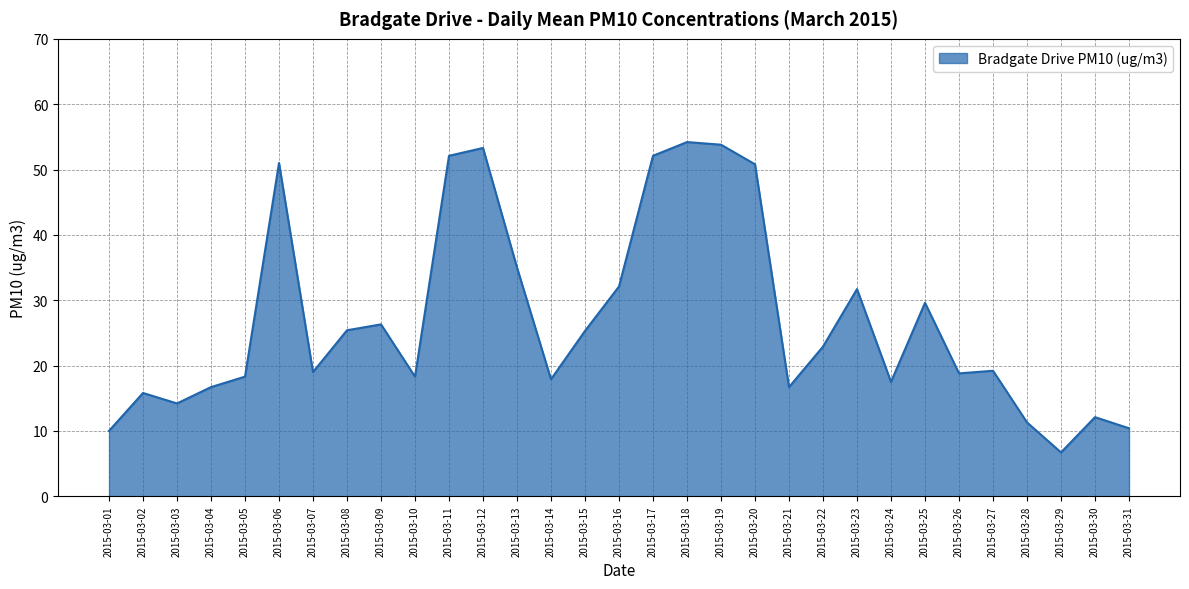

What is the minimum value shown in the chart?

6.7